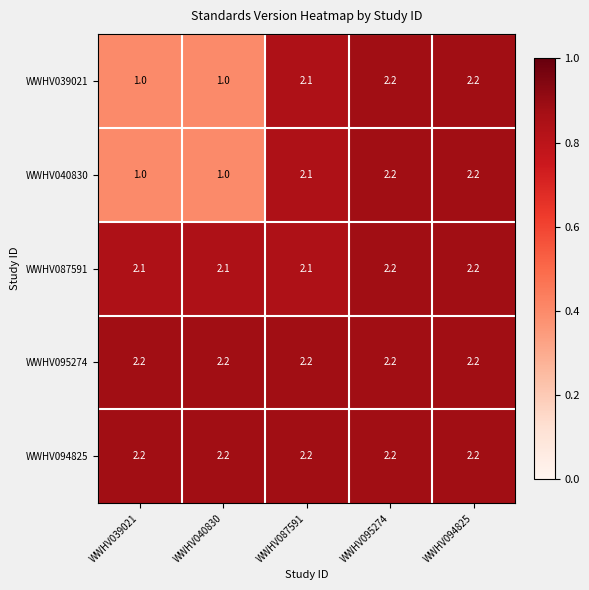

What value does the WWHV087591 series have at WWHV040830?

2.1